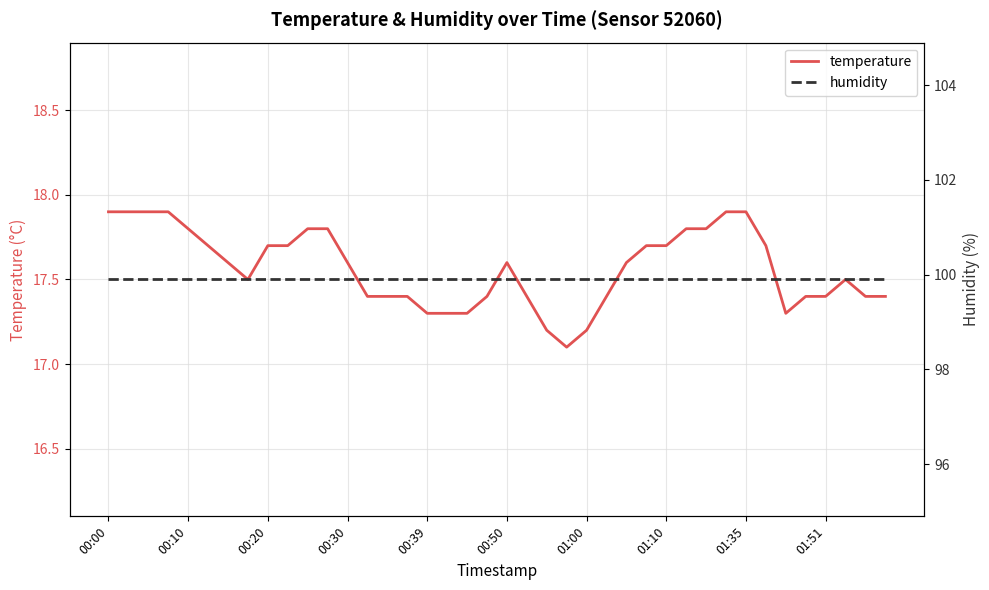

What is the maximum value shown in the chart?

99.9